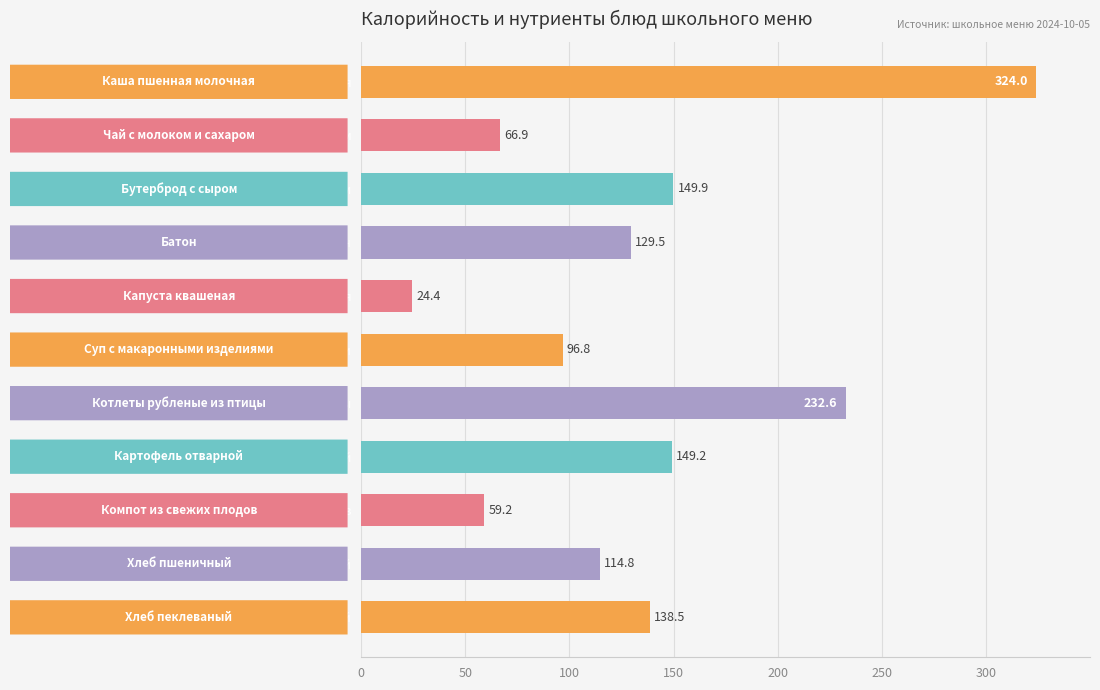

Reading top to bottom, extract all data points from this chart.

Каша пшенная молочная=324.0	Чай с молоком и сахаром=66.9	Бутерброд с сыром=149.9	Батон=129.5	Капуста квашеная=24.4	Суп с макаронными изделиями=96.8	Котлеты рубленые из птицы=232.6	Картофель отварной=149.2	Компот из свежих плодов=59.2	Хлеб пшеничный=114.8	Хлеб пеклеваный=138.5